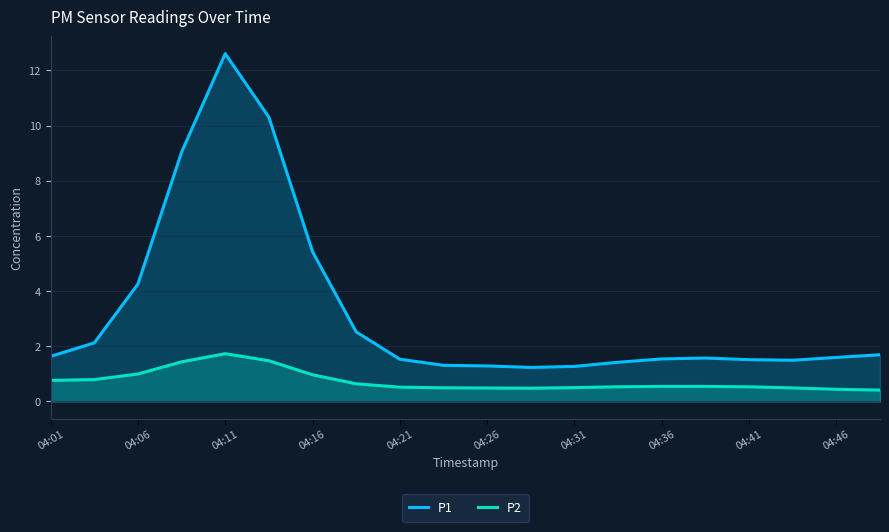

True or false: P1 has more than 2 points higher than both neighbors.

False